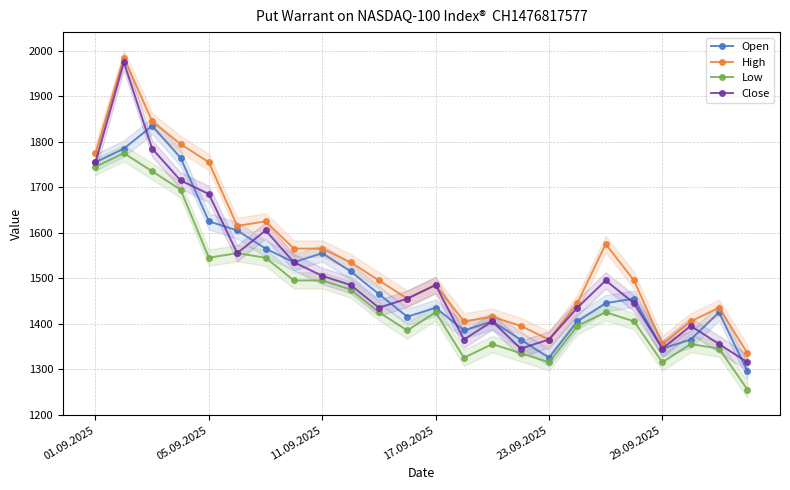

In Open, how many points are lower than both neighbors (excluding endpoints)?

5